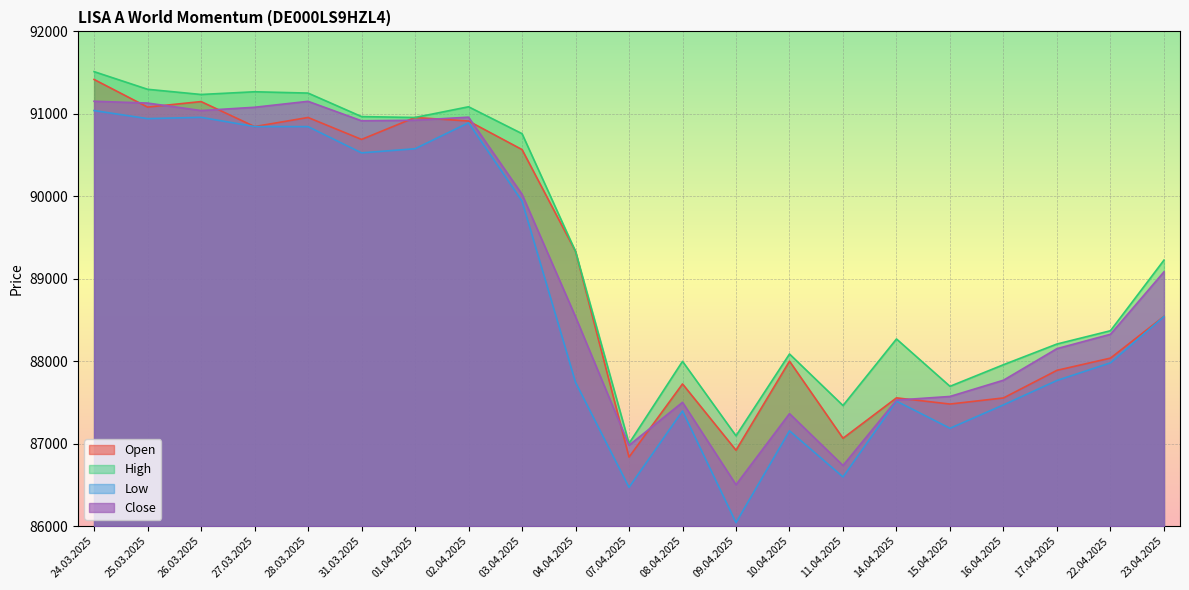

True or false: Close has more than 2 points higher than both neighbors.

True